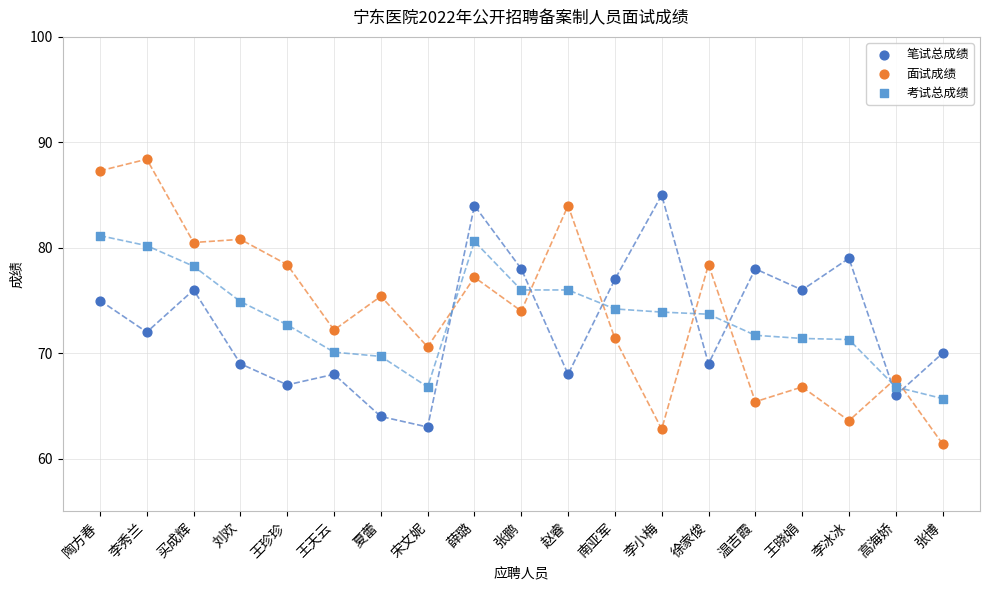

Across all data points, what is the range of Y values (max minus min)?

27.0